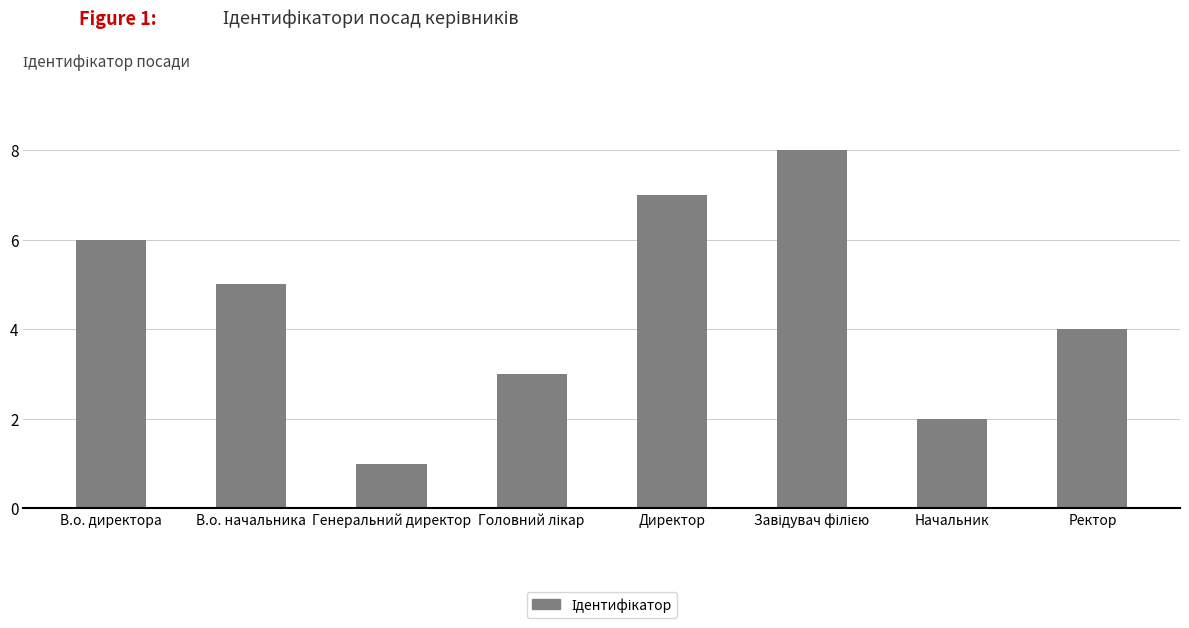

What is the label of the 1st bar from the left?

В.о. директора